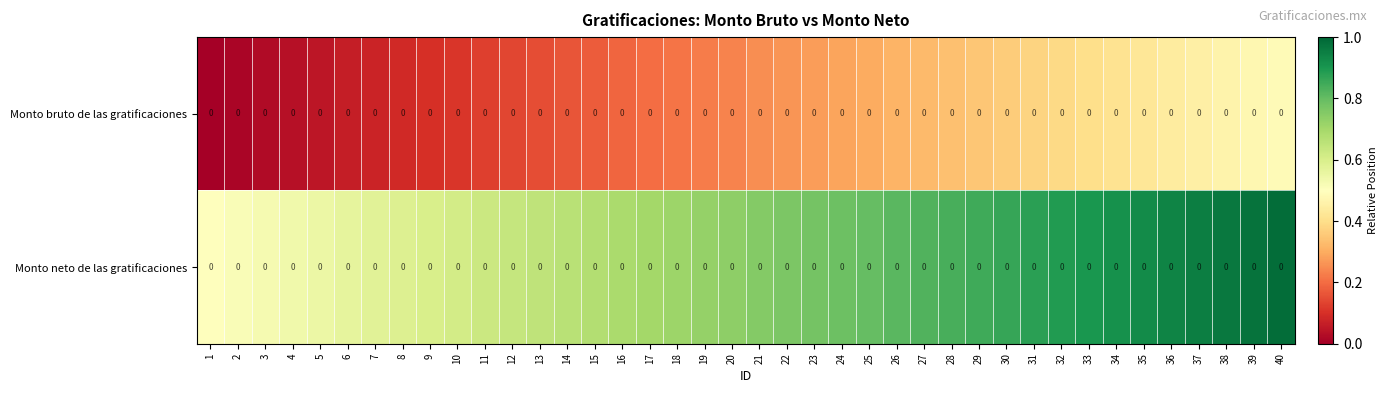

Is it true that Monto bruto de las gratificaciones equals 0.5 at 32?

False